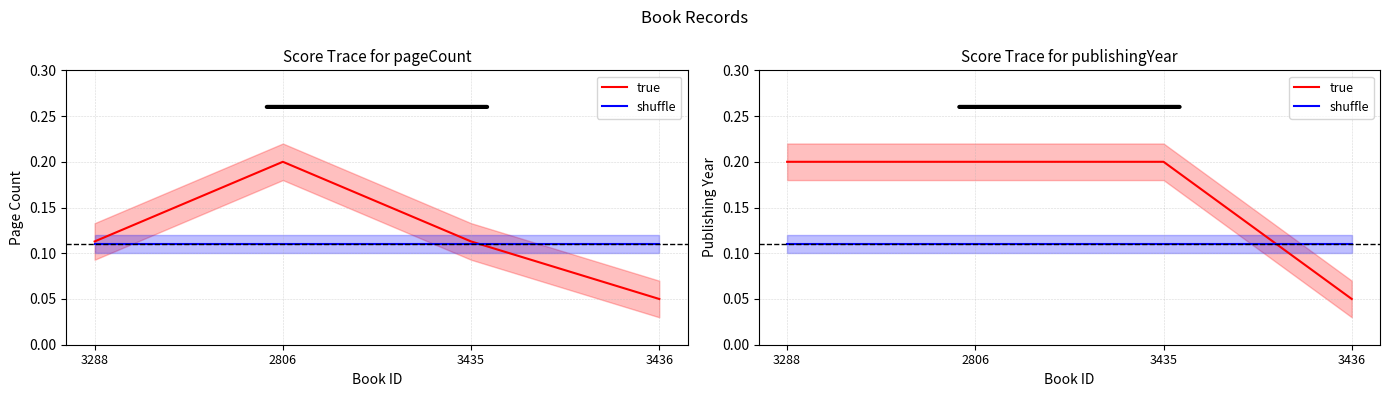

Rank the series by their maximum value, from highest to lowest.

true, shuffle